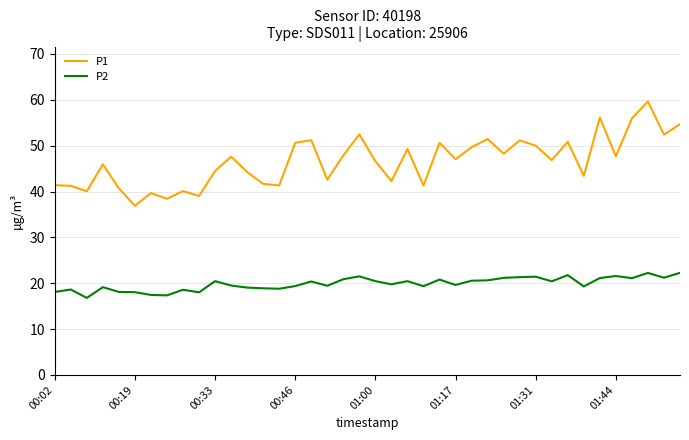

How many lines are shown in the chart?

2